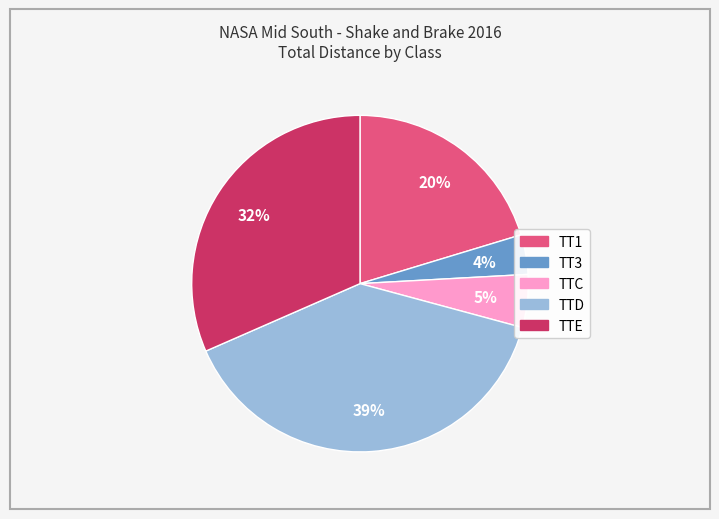

To the nearest percent, what is the average slice percentage?

20%